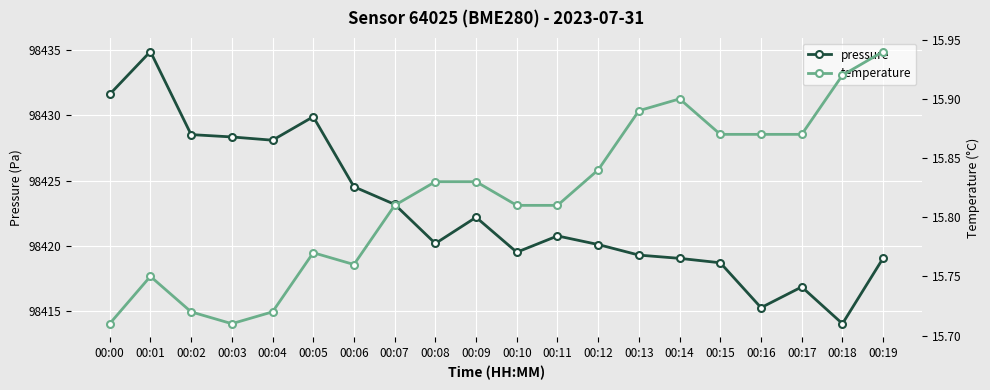

What is the difference between the maximum and minimum values in the temperature series?

0.2